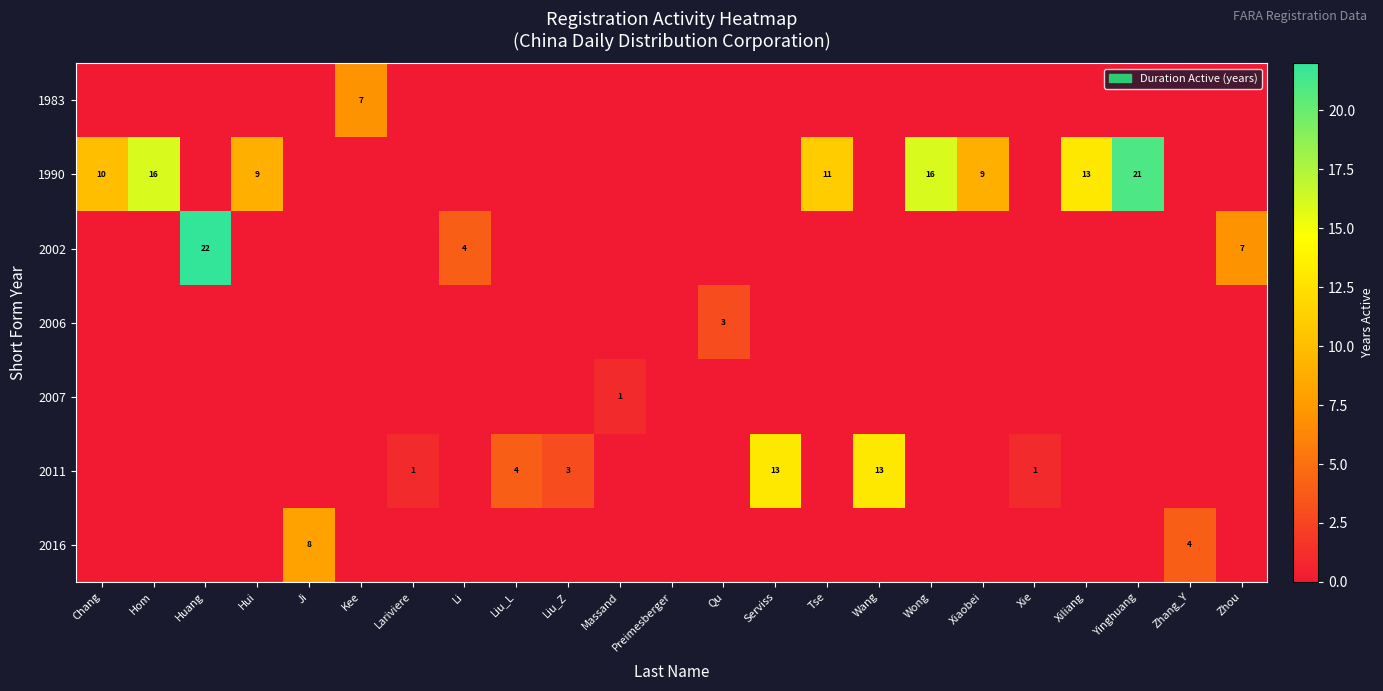

The 2006 series shows 1 at Preimesberger. True or false?

False